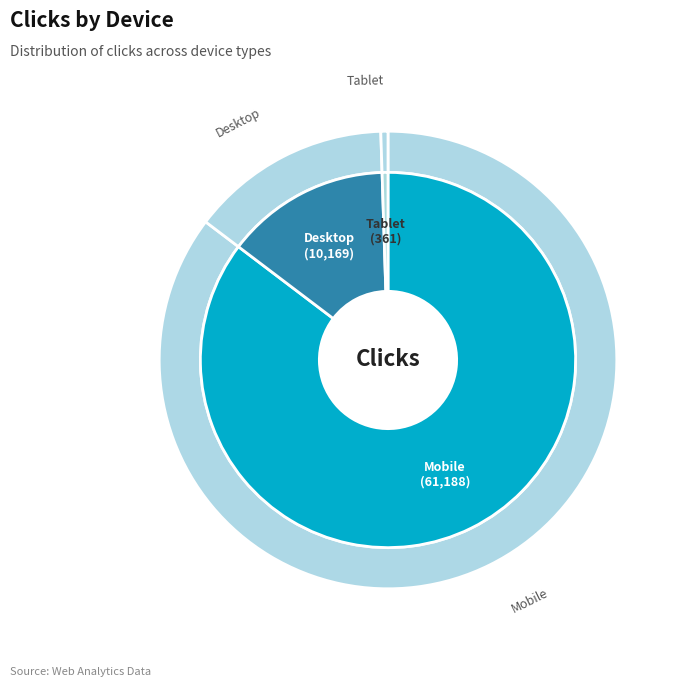

How many segments does this pie chart have?

3